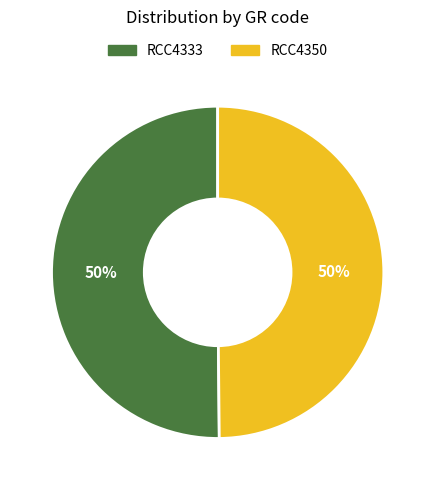

The RCC4333 slice represents 61% of the pie. True or false?

False